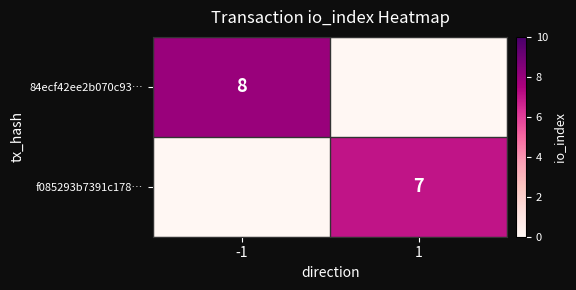

The value of 84ecf42ee2b070c93… at -1 is 14. True or false?

False